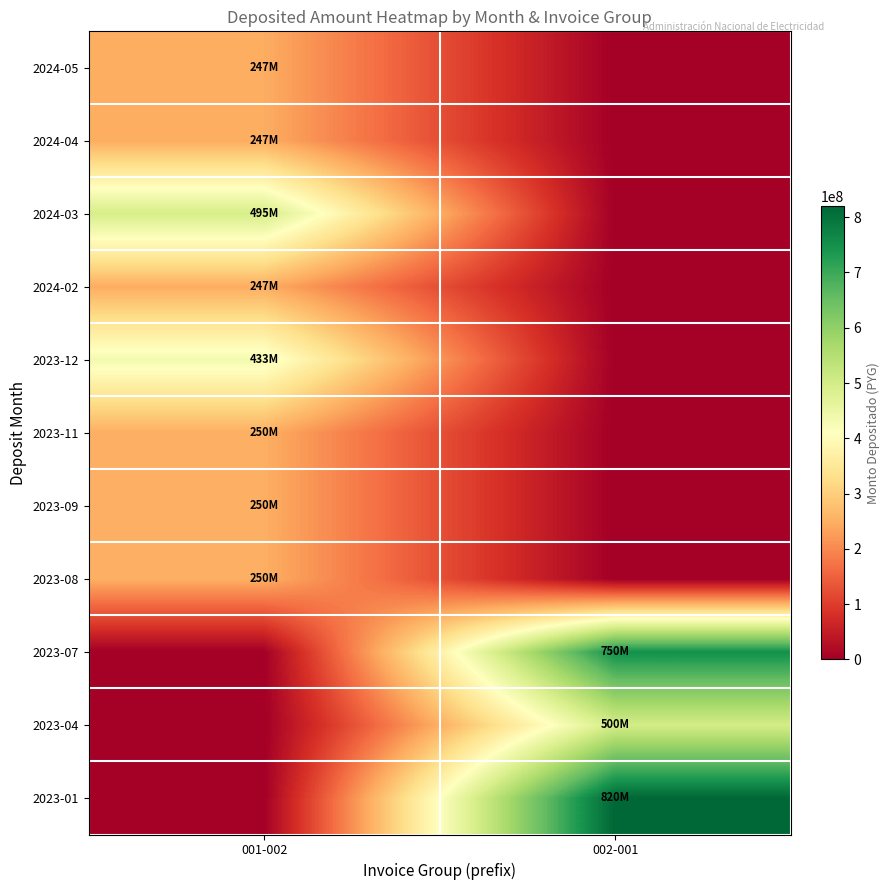

Which series has the largest range (max minus min)?

2023-01